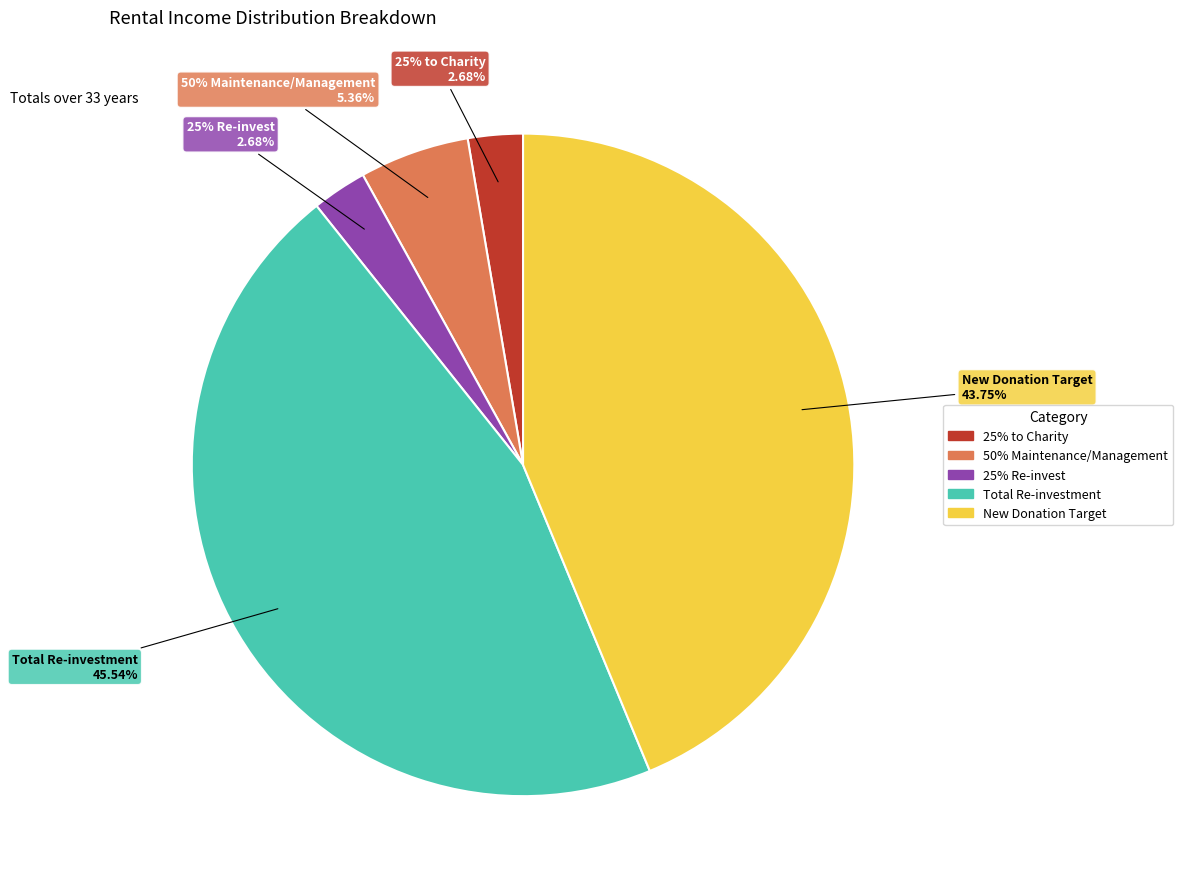

What is the change in value from 50% Maintenance/Management to 25% Re-invest?

-990000